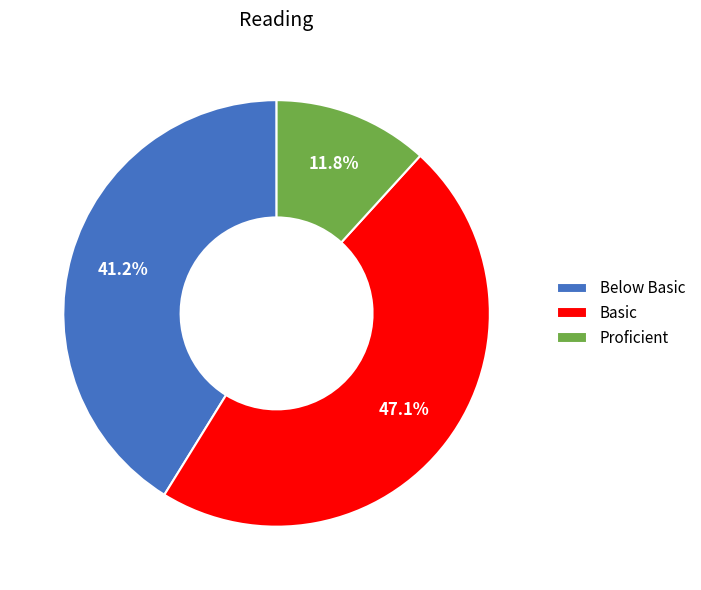

True or false: Proficient accounts for 5% of the total.

False